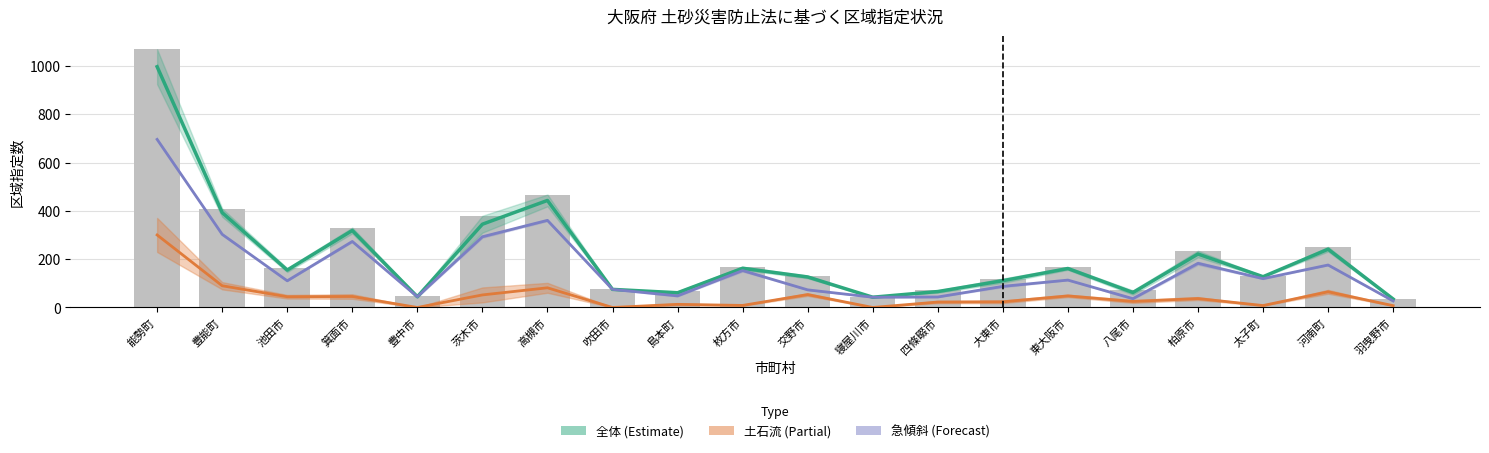

Is the value of 急傾斜（中央） at 茨木市 greater than the value of 全体Y at 能勢町?

No